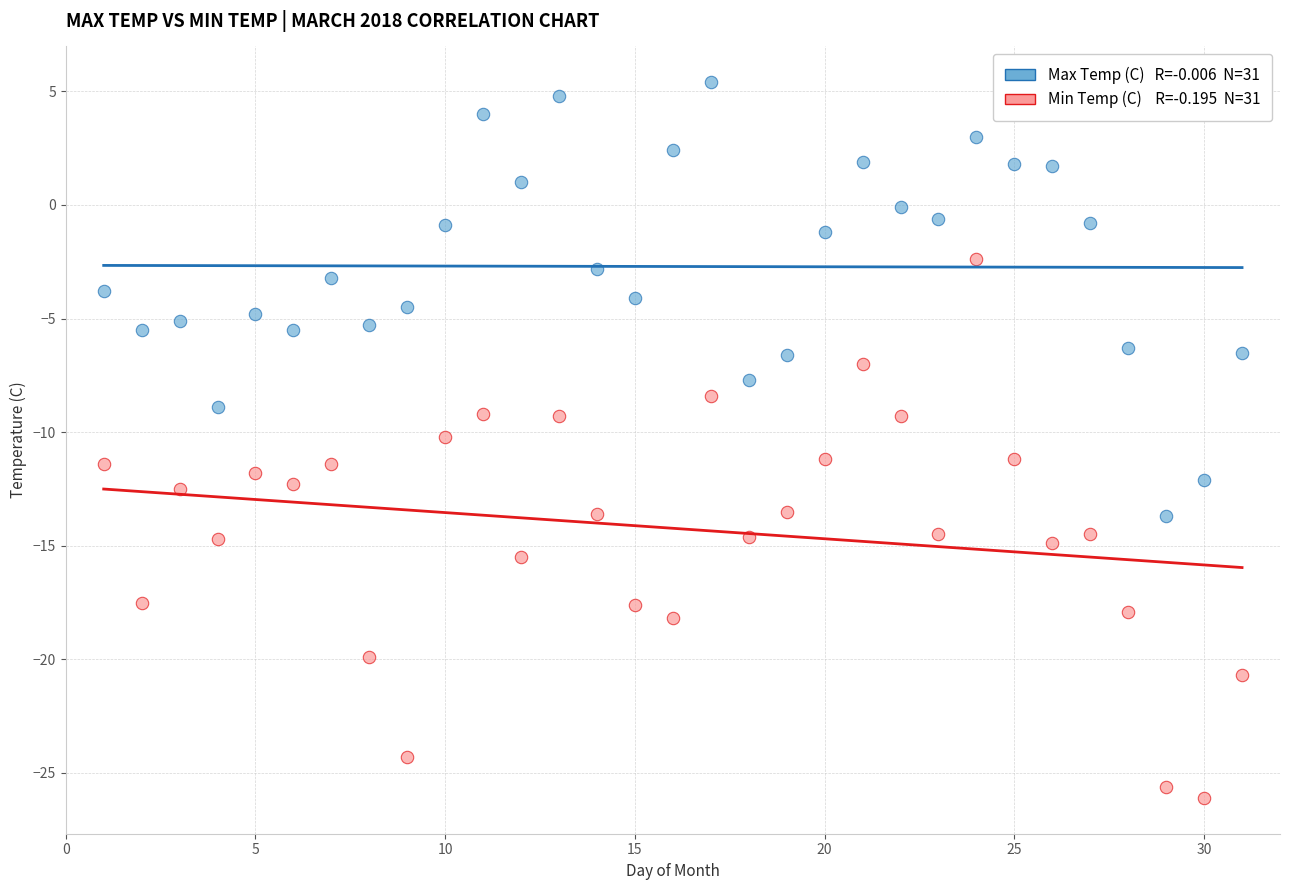

Across all data points, what is the range of X values (max minus min)?

30.0